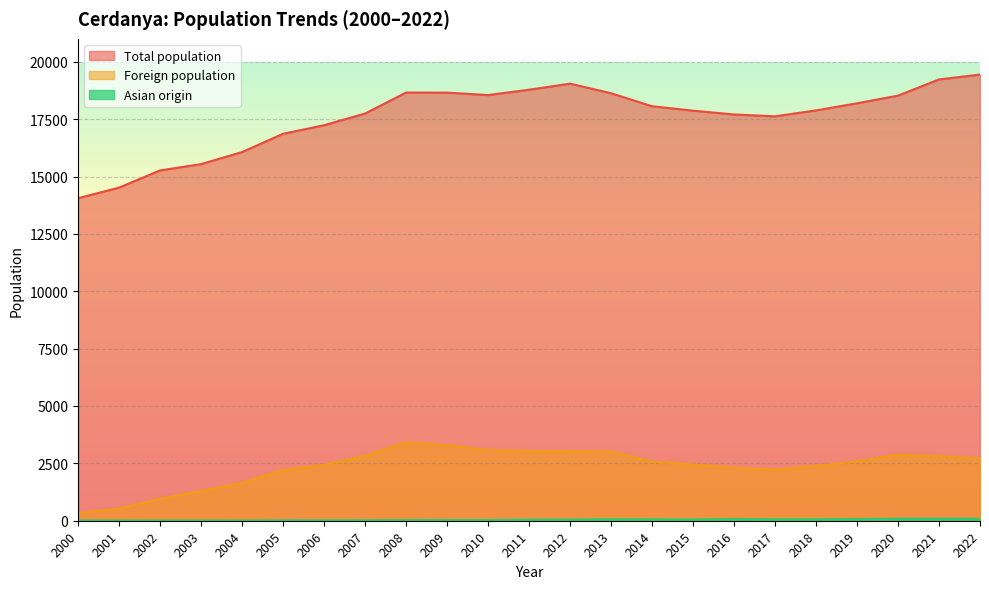

At which category is the sum across all series the highest?

2022